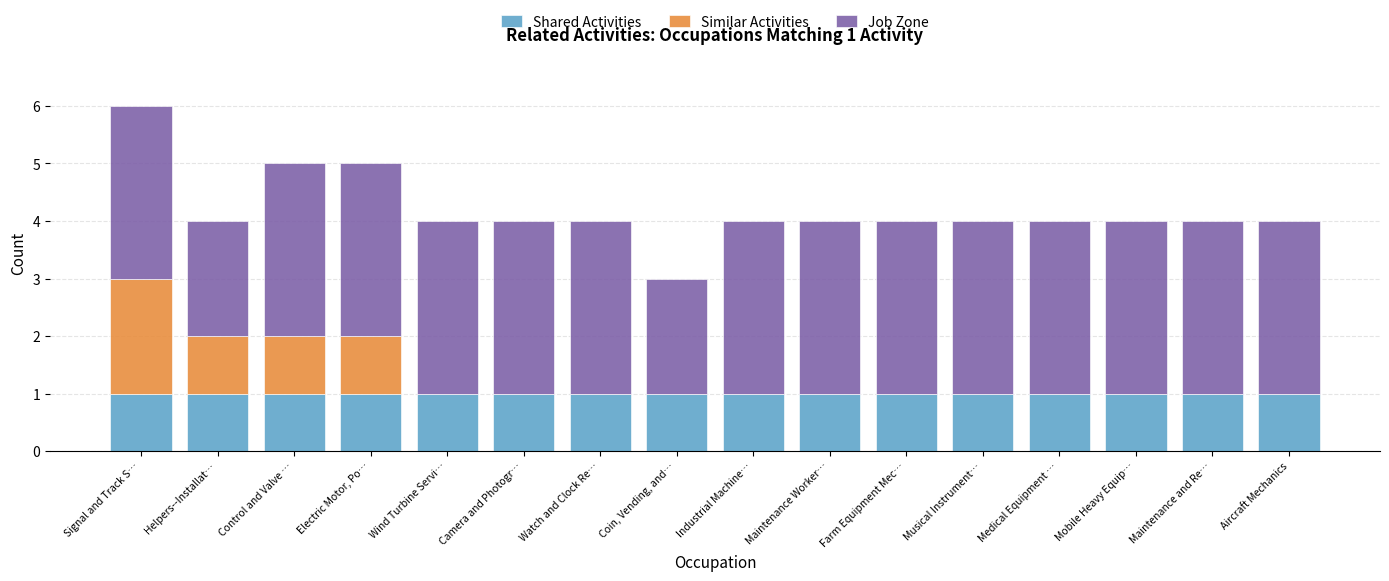

What is the total value across all series at Maintenance Worker…?

4